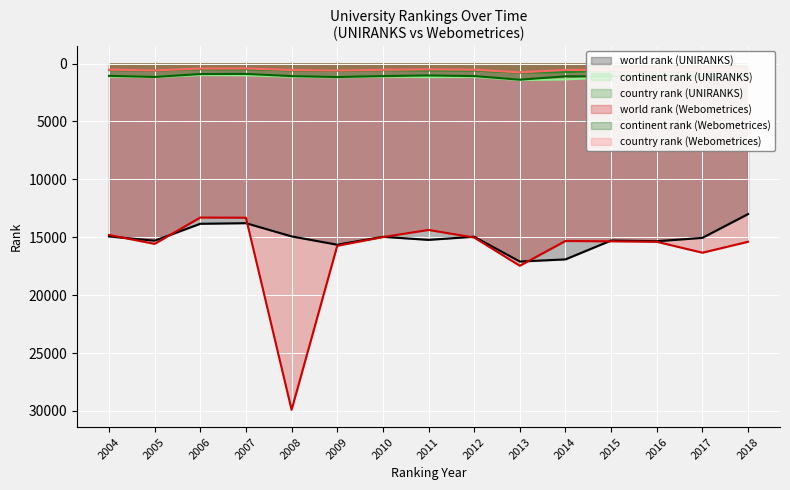

The country rank (Webometrices) series shows 544 at 2010. True or false?

True